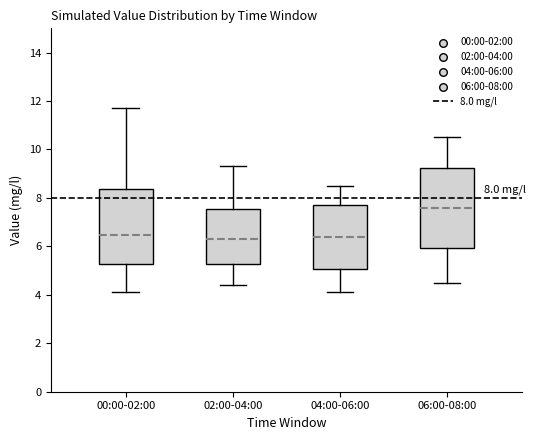

Which box's median line is the highest?

06:00-08:00